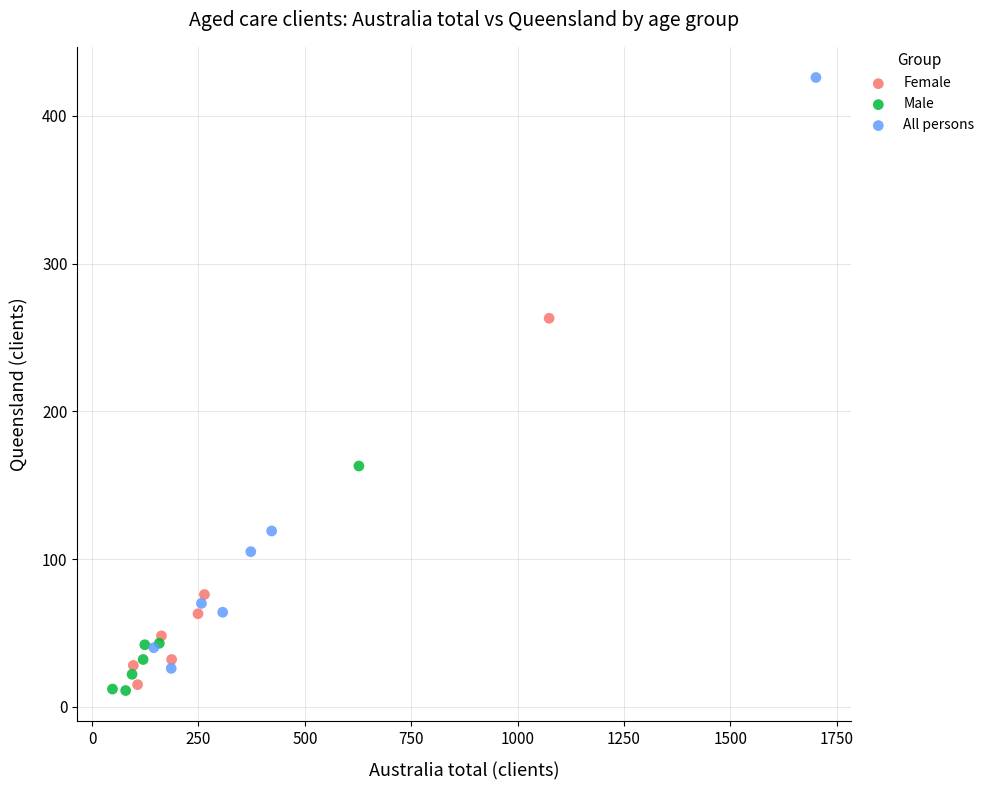

Which series reaches the minimum Y coordinate?

Male